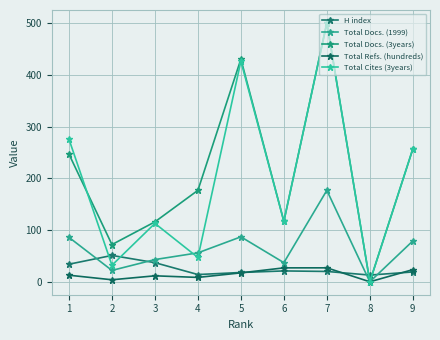

Where do Total Docs. (3years) and Total Cites (3years) first cross each other?

1 and 2